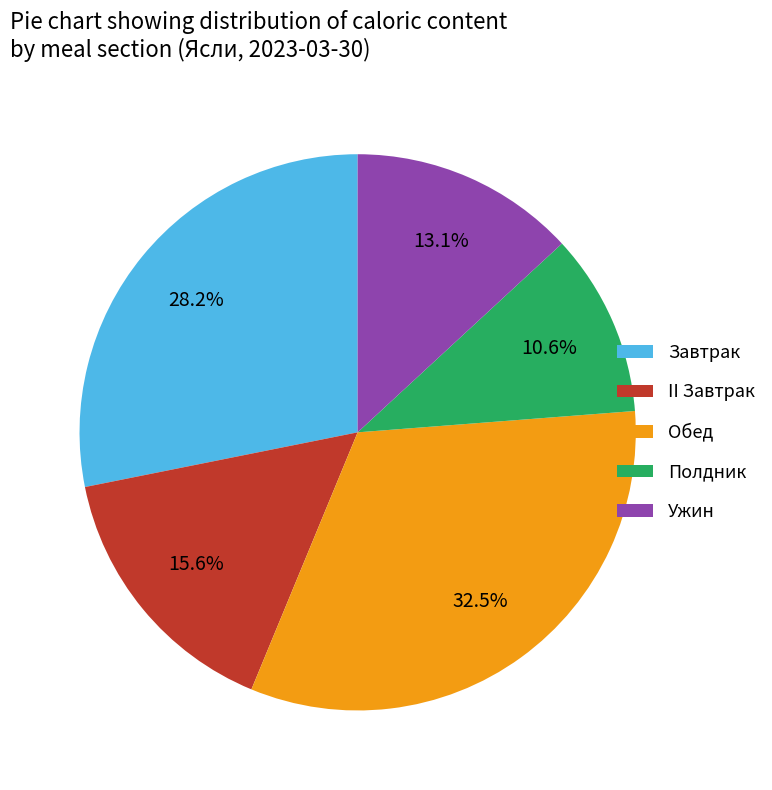

Rank the categories by value from lowest to highest.

Полдник, Ужин, II Завтрак, Завтрак, Обед